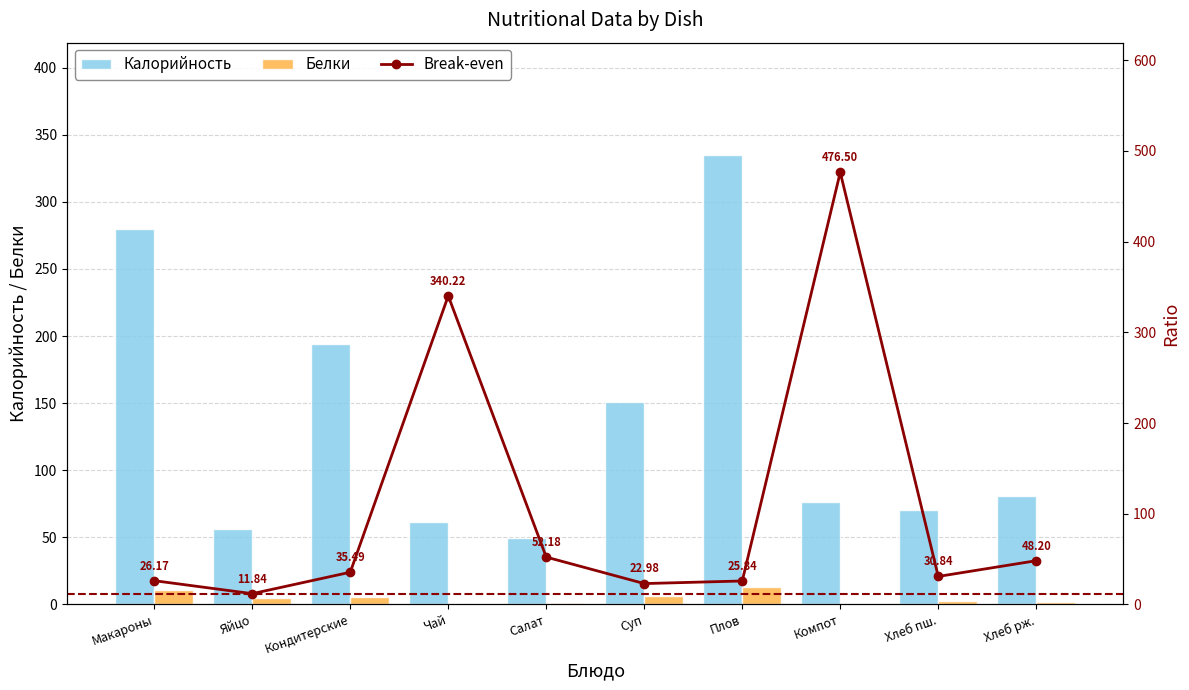

Between Яйцо and Кондитерские, which series saw the biggest shift?

Калорийность